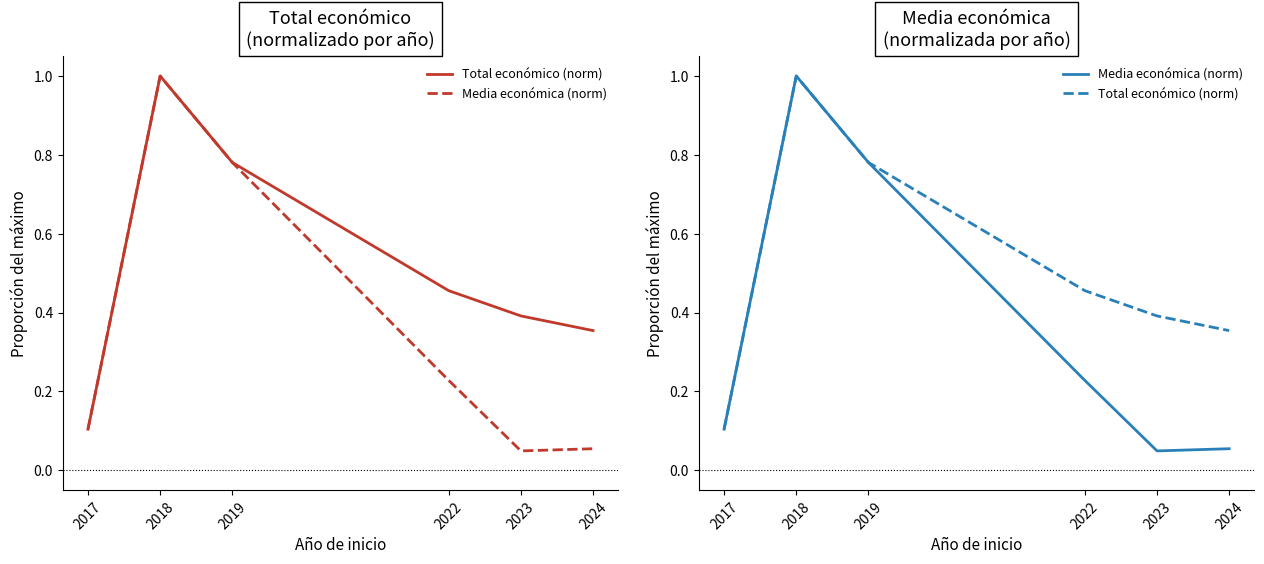

Between 2019 and 2024, which series saw the biggest shift?

Media económica (norm)